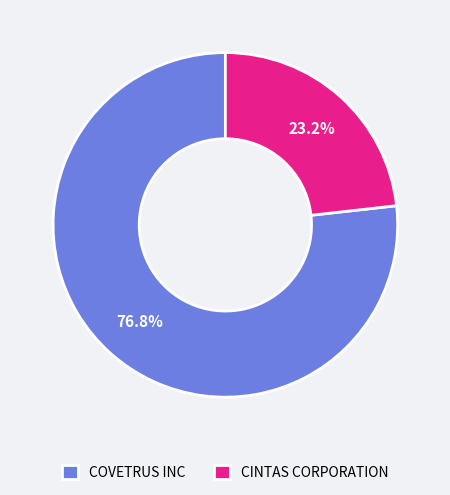

The CINTAS CORPORATION slice represents 23% of the pie. True or false?

True